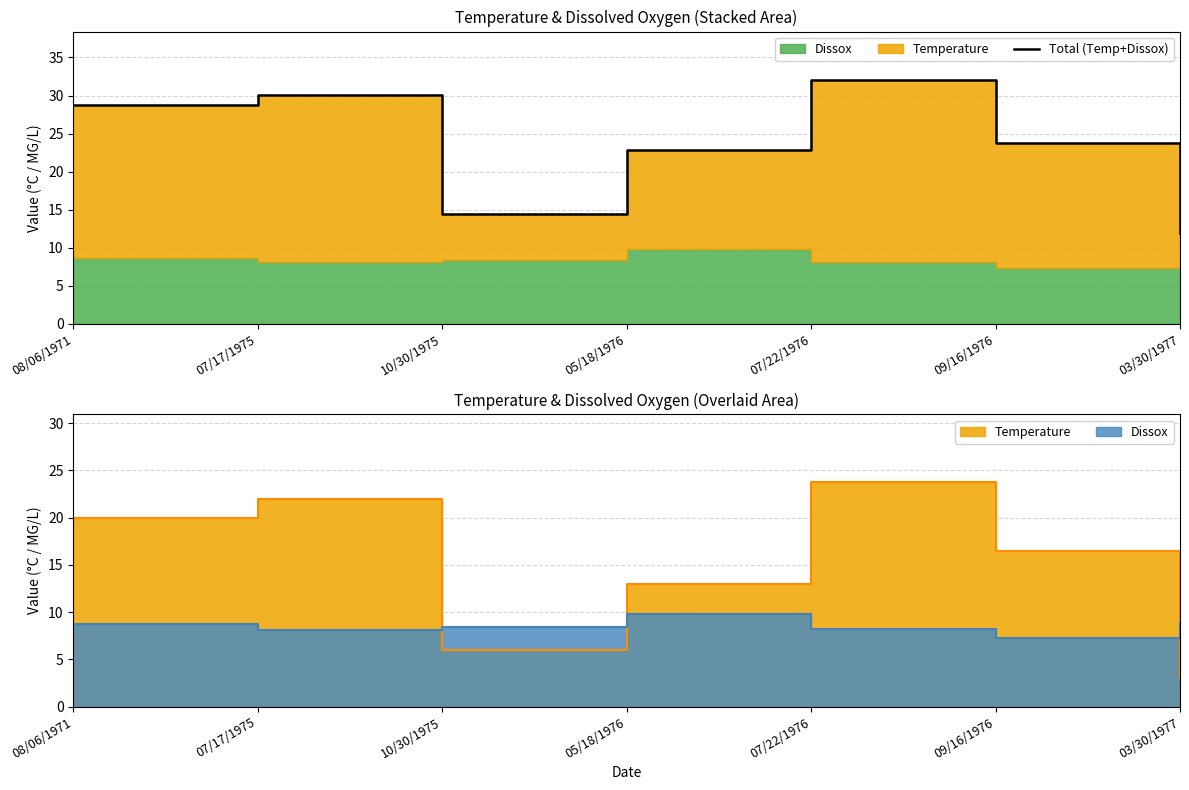

What is the difference between the second highest and minimum values?

18.2